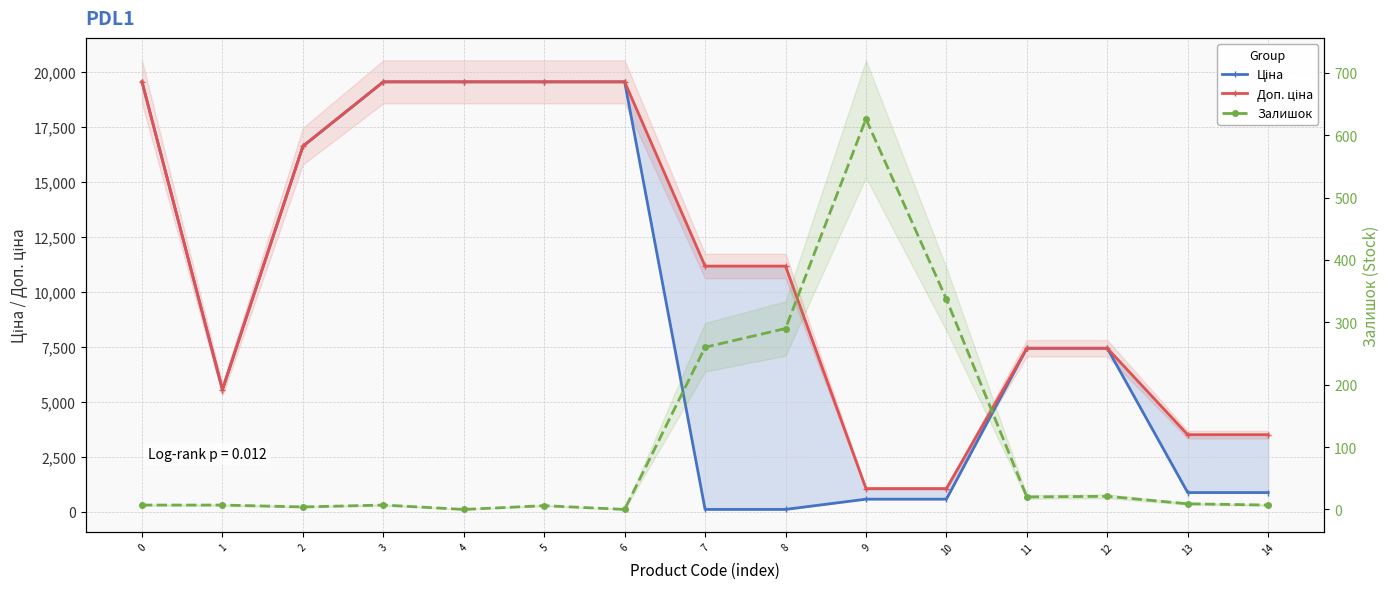

Is this an area chart (filled region under the line)?

No